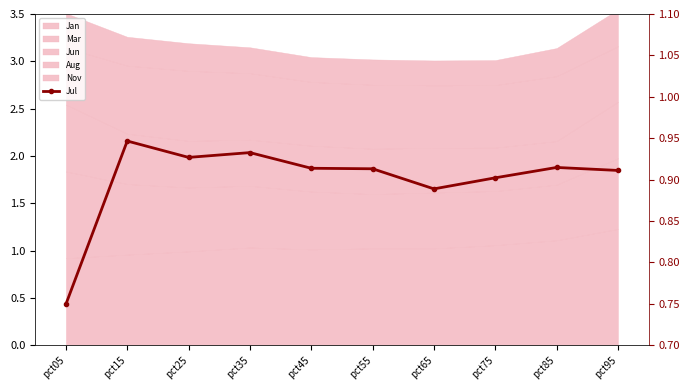

How many interior local peaks (higher than both neighbors) does the data have?

3